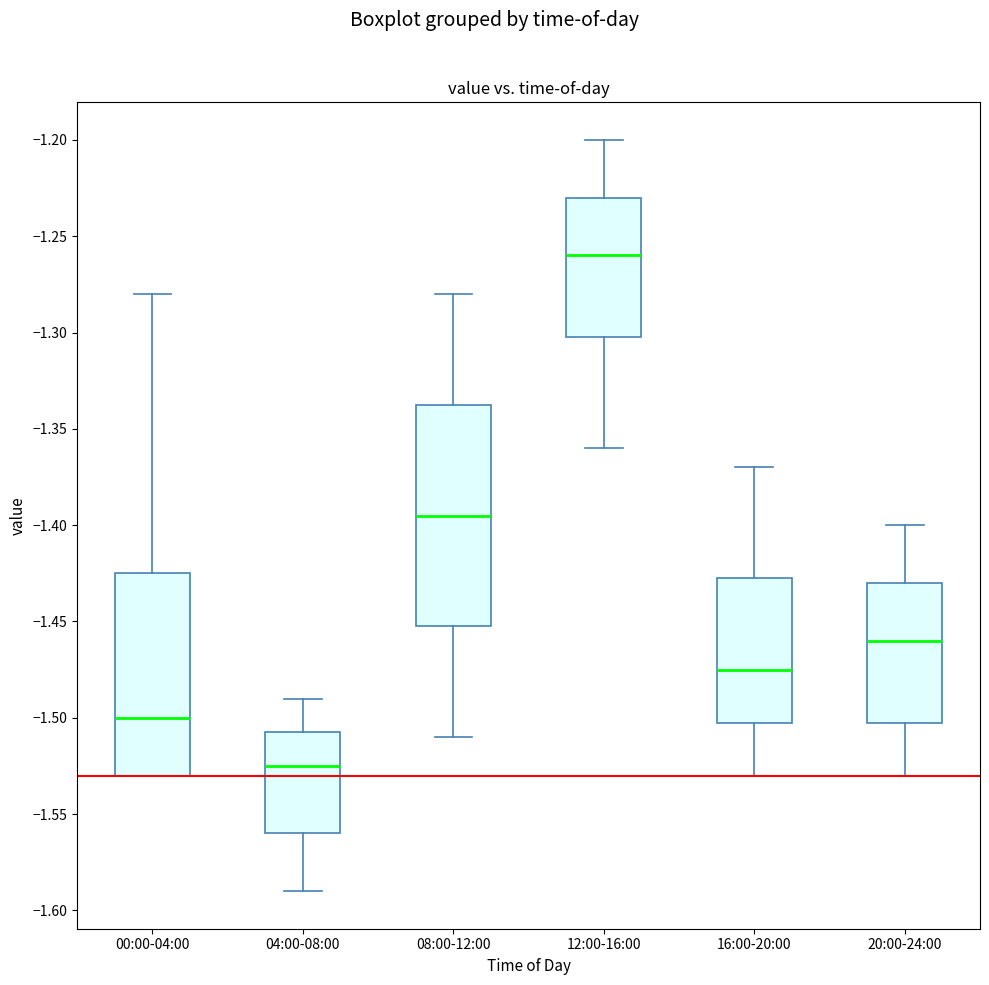

Reading left to right, read every box against the y-axis: the position of its median line, the range the box covers, and the ends of its whiskers. The values are not printed on the chart, so give them approximately, as read against the axis.

00:00-04:00: median -1.500, box -1.530 to -1.425, whiskers -1.530 to -1.280
04:00-08:00: median -1.525, box -1.560 to -1.505, whiskers -1.590 to -1.490
08:00-12:00: median -1.395, box -1.450 to -1.335, whiskers -1.510 to -1.280
12:00-16:00: median -1.260, box -1.300 to -1.230, whiskers -1.360 to -1.200
16:00-20:00: median -1.475, box -1.500 to -1.425, whiskers -1.530 to -1.370
20:00-24:00: median -1.460, box -1.500 to -1.430, whiskers -1.530 to -1.400